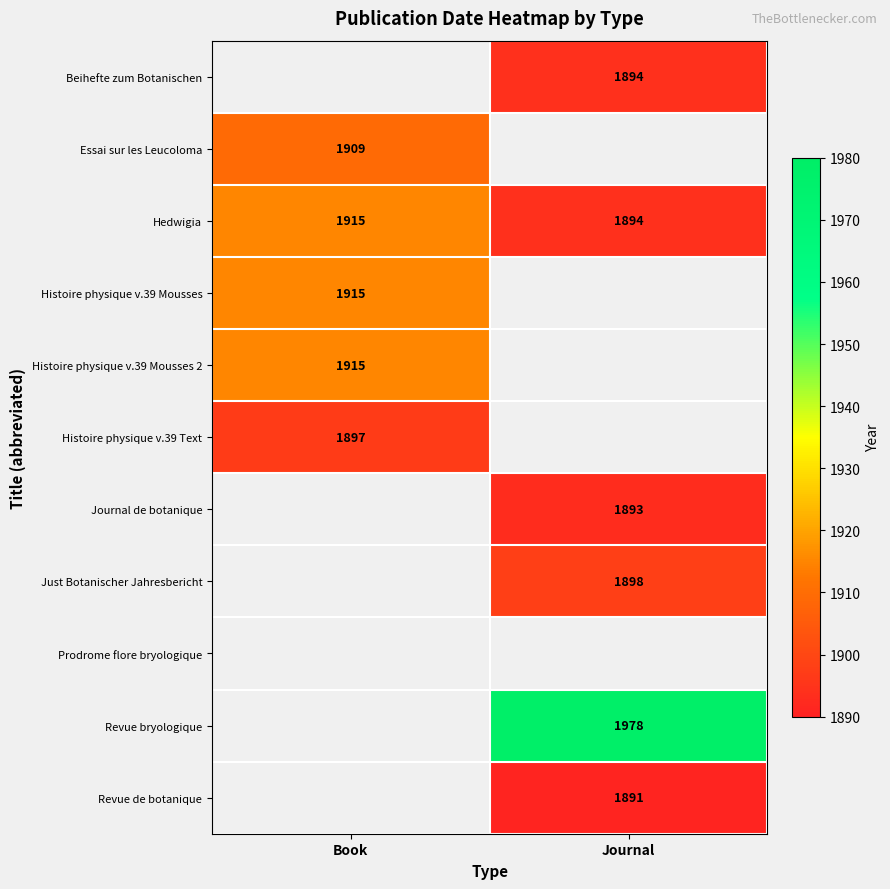

True or false: Beihefte zum Botanischen has a value of 2794 at Journal.

False